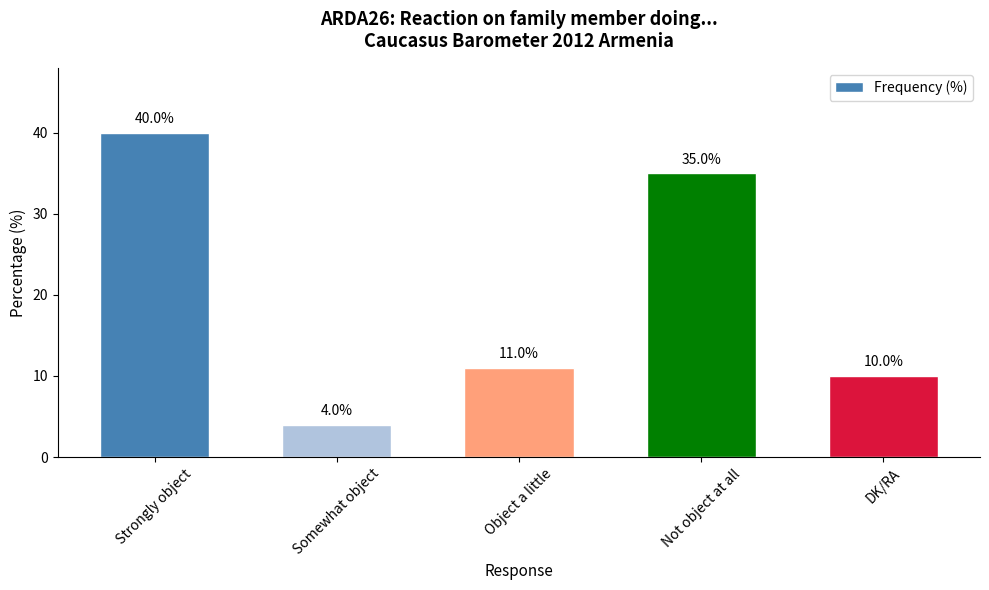

Reading left to right, extract all data points from this chart.

40	4	11	35	10